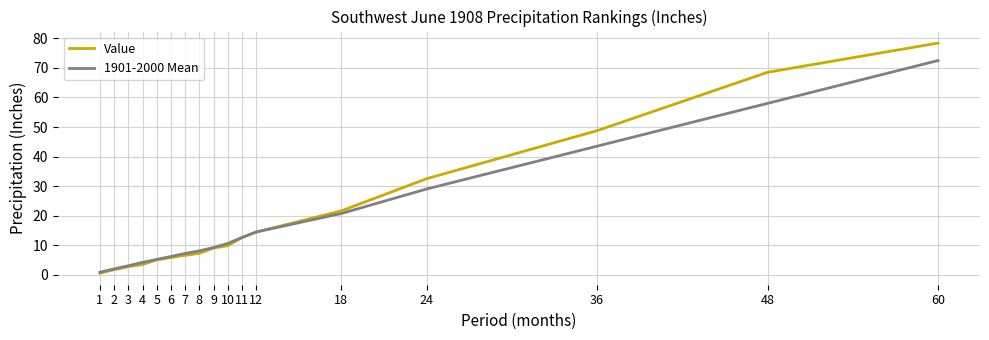

Is the value of 1901-2000 Mean at 4 greater than the value of Value at 48?

No